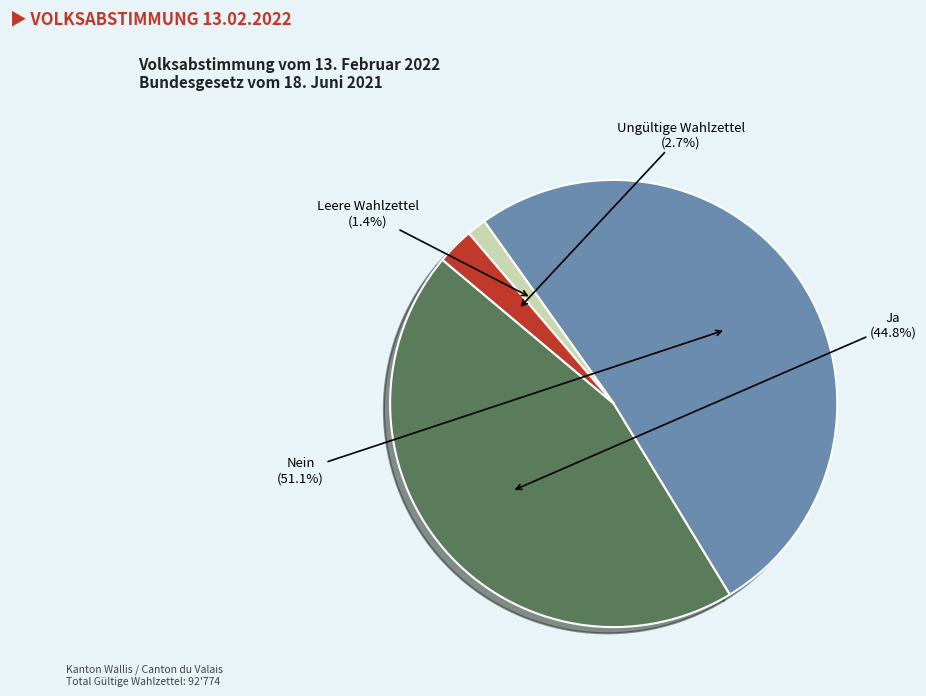

To the nearest percent, what is the combined percentage of Ja and Leere Wahlzettel?

46%